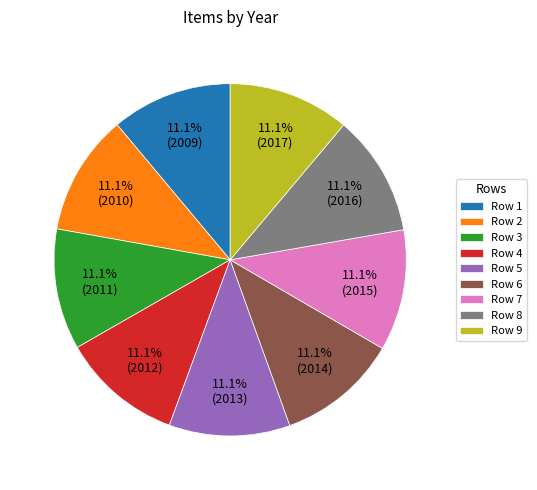

Combined, do Row 1 and Row 7 account for over 50%?

No